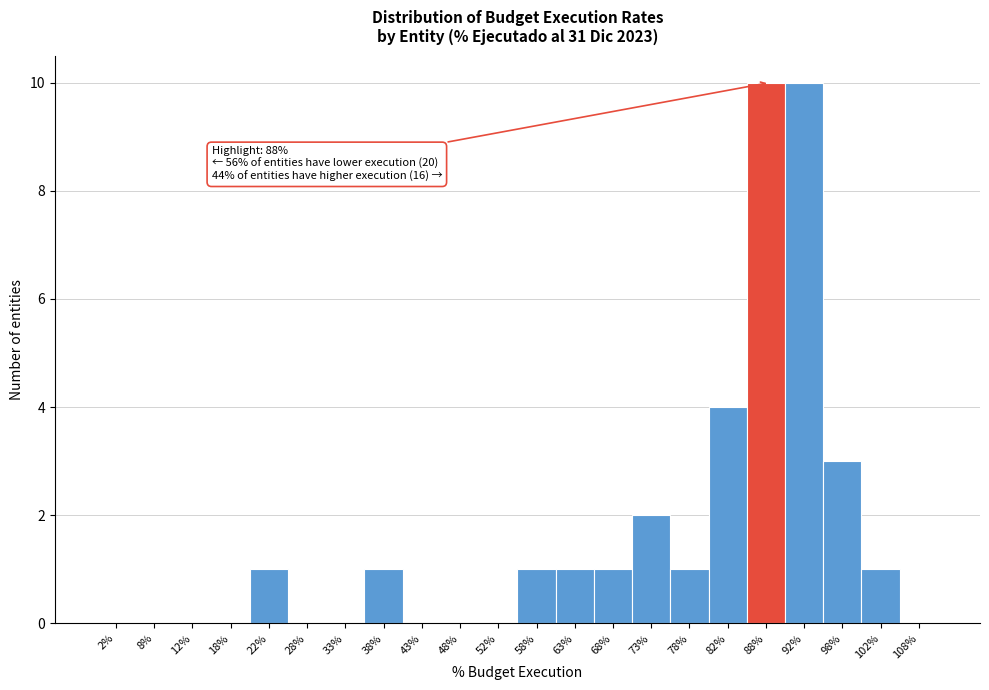

Reading left to right, transcribe all the data shown in this chart.

2%=0	8%=0	12%=0	18%=0	22%=1	28%=0	33%=0	38%=1	43%=0	48%=0	52%=0	58%=1	63%=1	68%=1	73%=2	78%=1	82%=4	88%=10	92%=10	98%=3	102%=1	108%=0